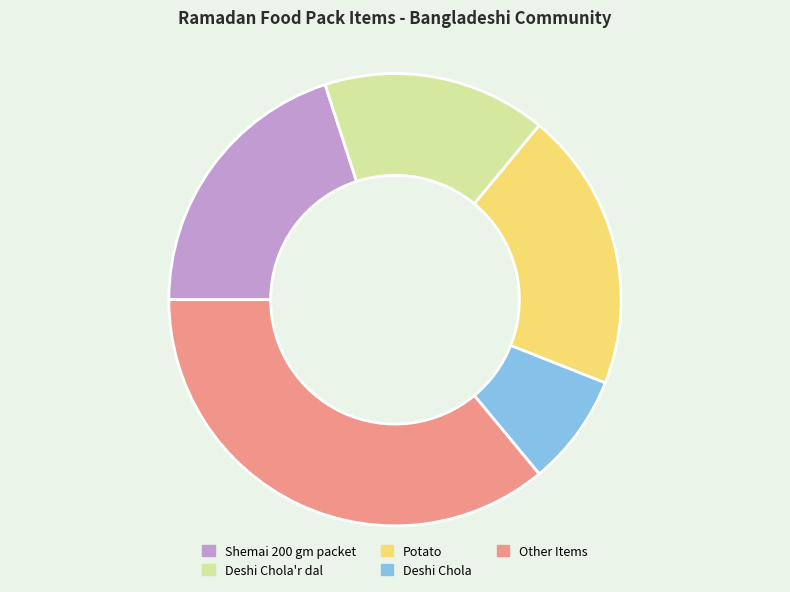

How many slices are in this pie chart?

5